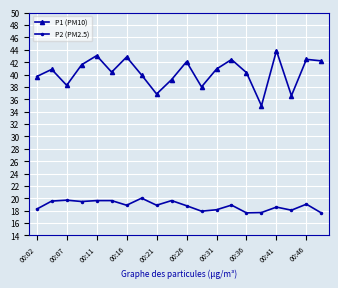

True or false: P2 (PM2.5) and P1 (PM10) cross at least once.

False